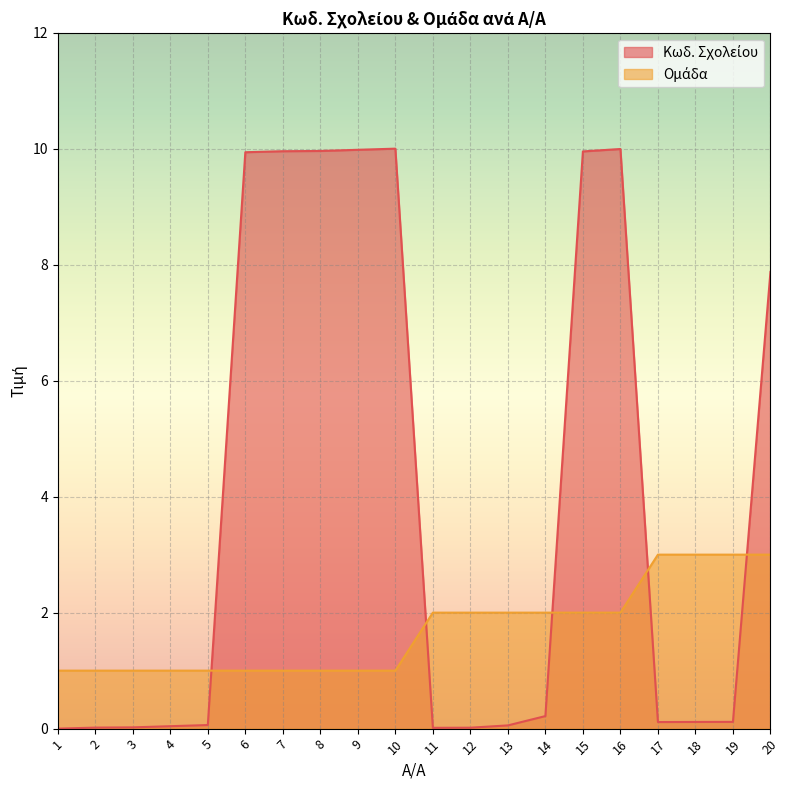

At how many categories does at least one series exceed 1?

15